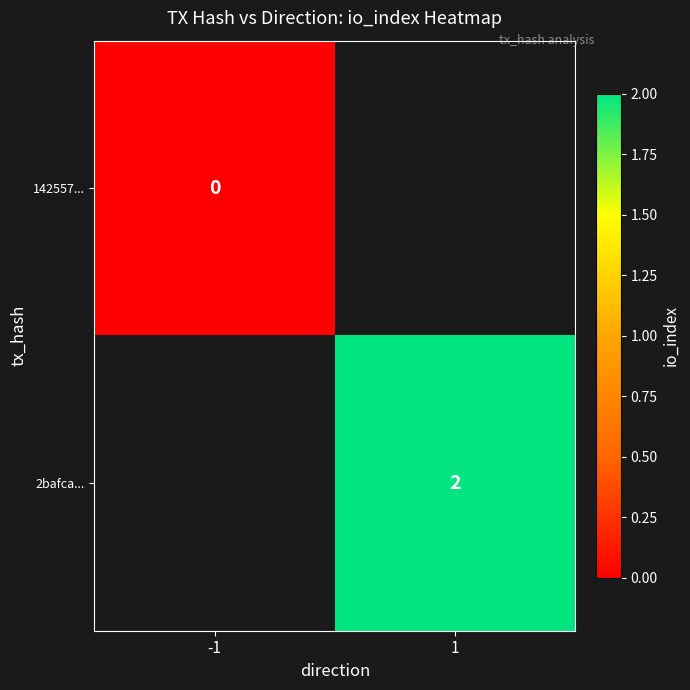

True or false: 2bafca... has a value of 2 at 1.

True